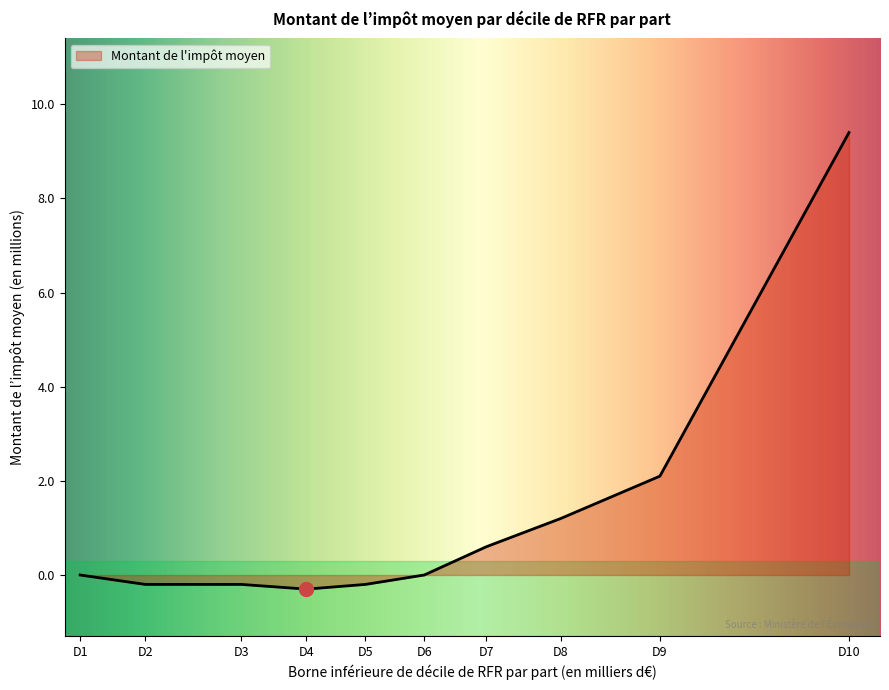

The chart shows a value of -0.2 at D2. True or false?

True